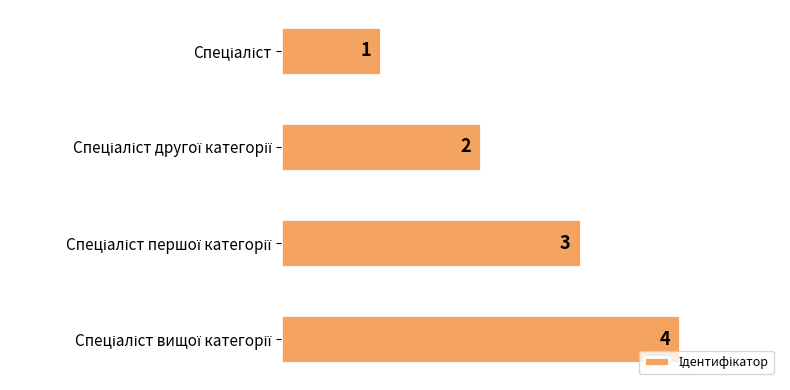

What is the maximum value shown in the chart?

4